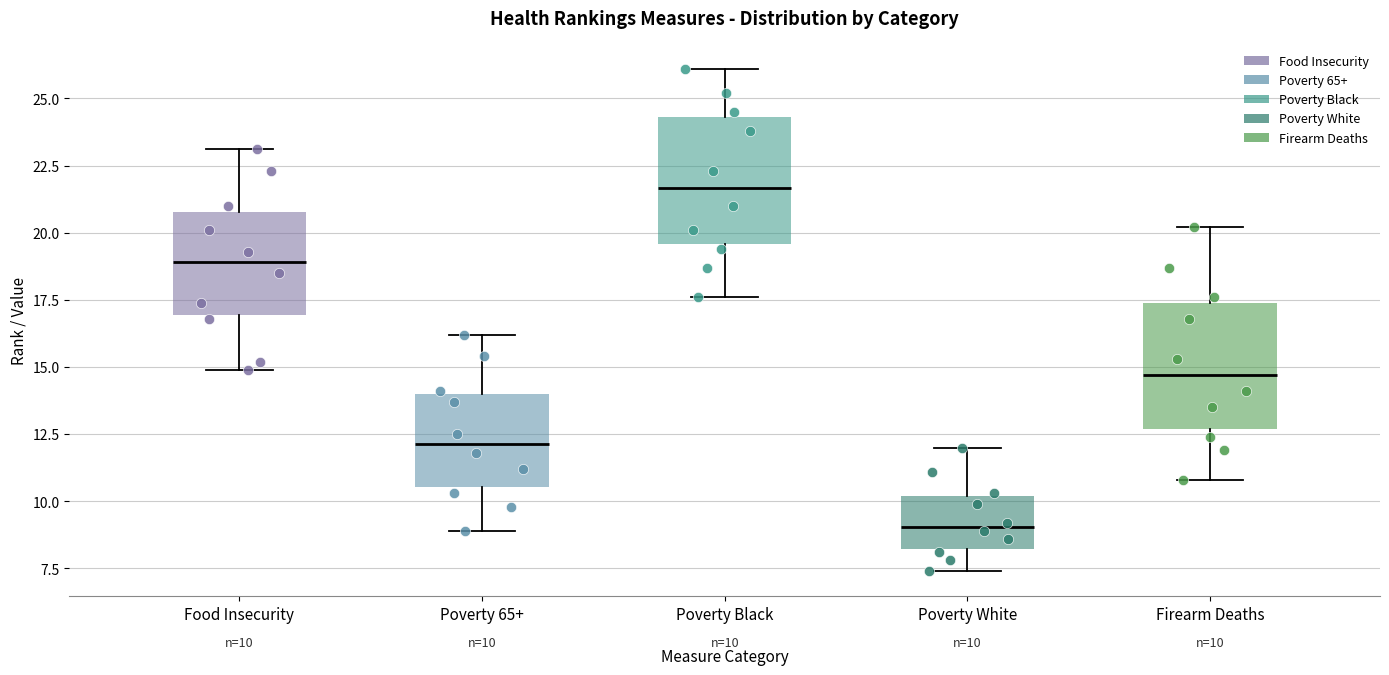

Which box has the lowest median line?

Poverty White